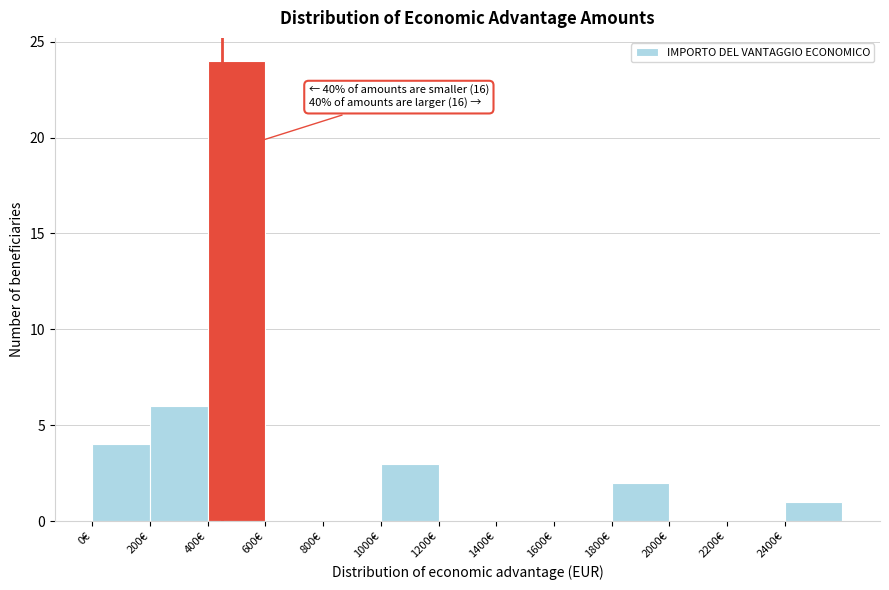

Which range on the x-axis has the tallest bar?

400 to 600